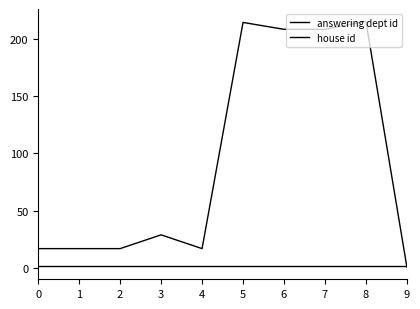

Count the number of categories in the chart.

10